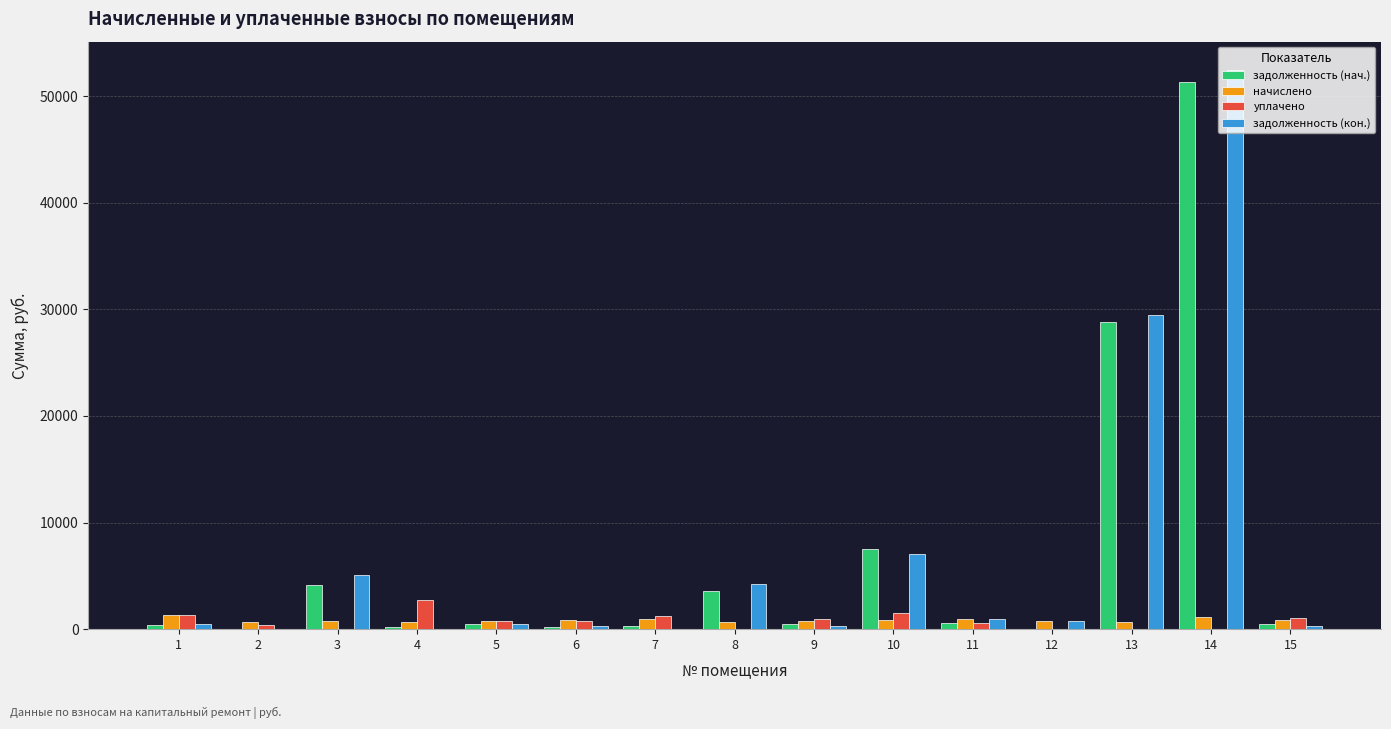

Which category has the highest value in the задолженность (нач.) series?

14